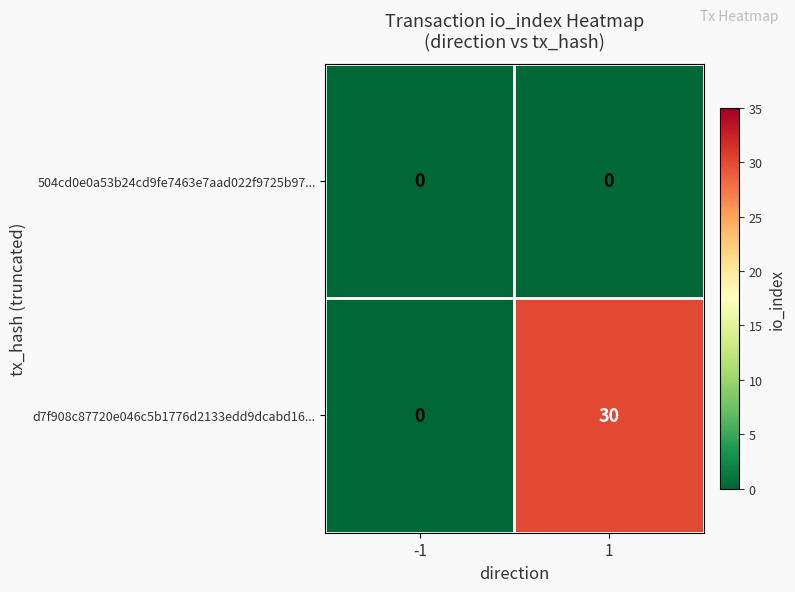

Rank the series at 1 from lowest to highest value.

504cd0e0a53b24cd9fe7463e7aad022f9725b97..., d7f908c87720e046c5b1776d2133edd9dcabd16...